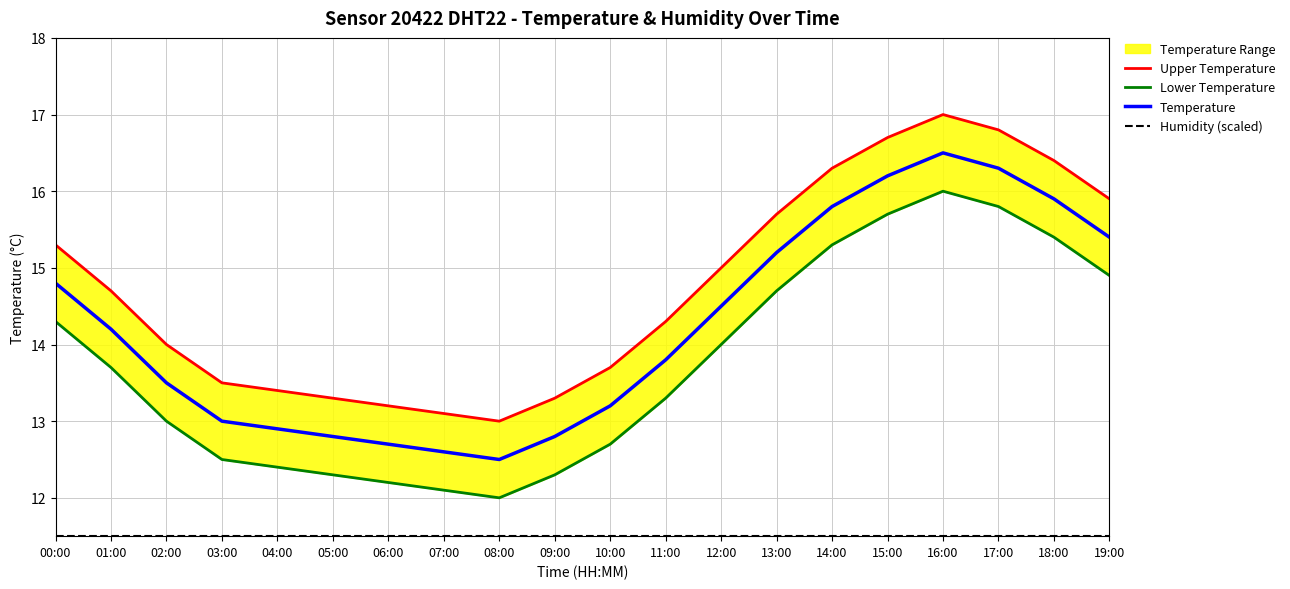

What is the label of the 13th point from the right?

07:00